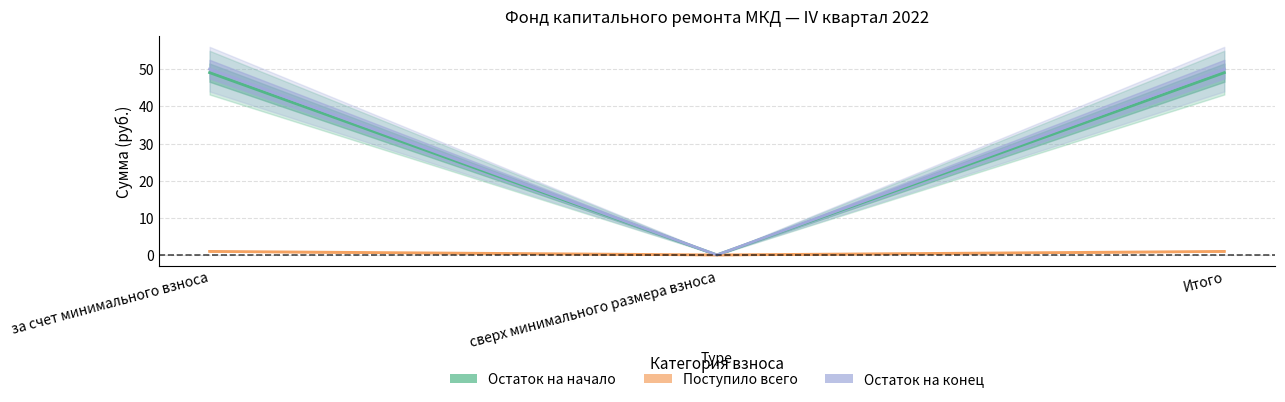

True or false: Остаток на конец has a value of 18.7 at сверх минимального размера взноса.

False